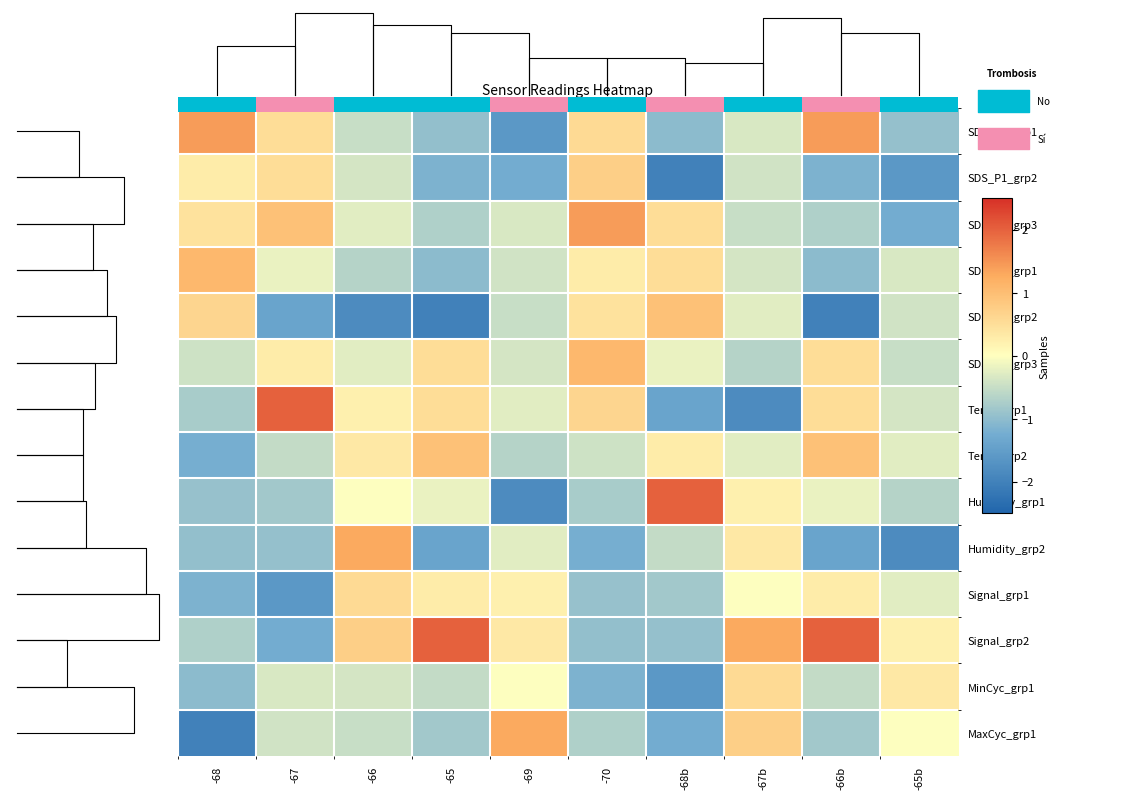

The SDS_P1_grp1 series shows 0.5 at -67. True or false?

True